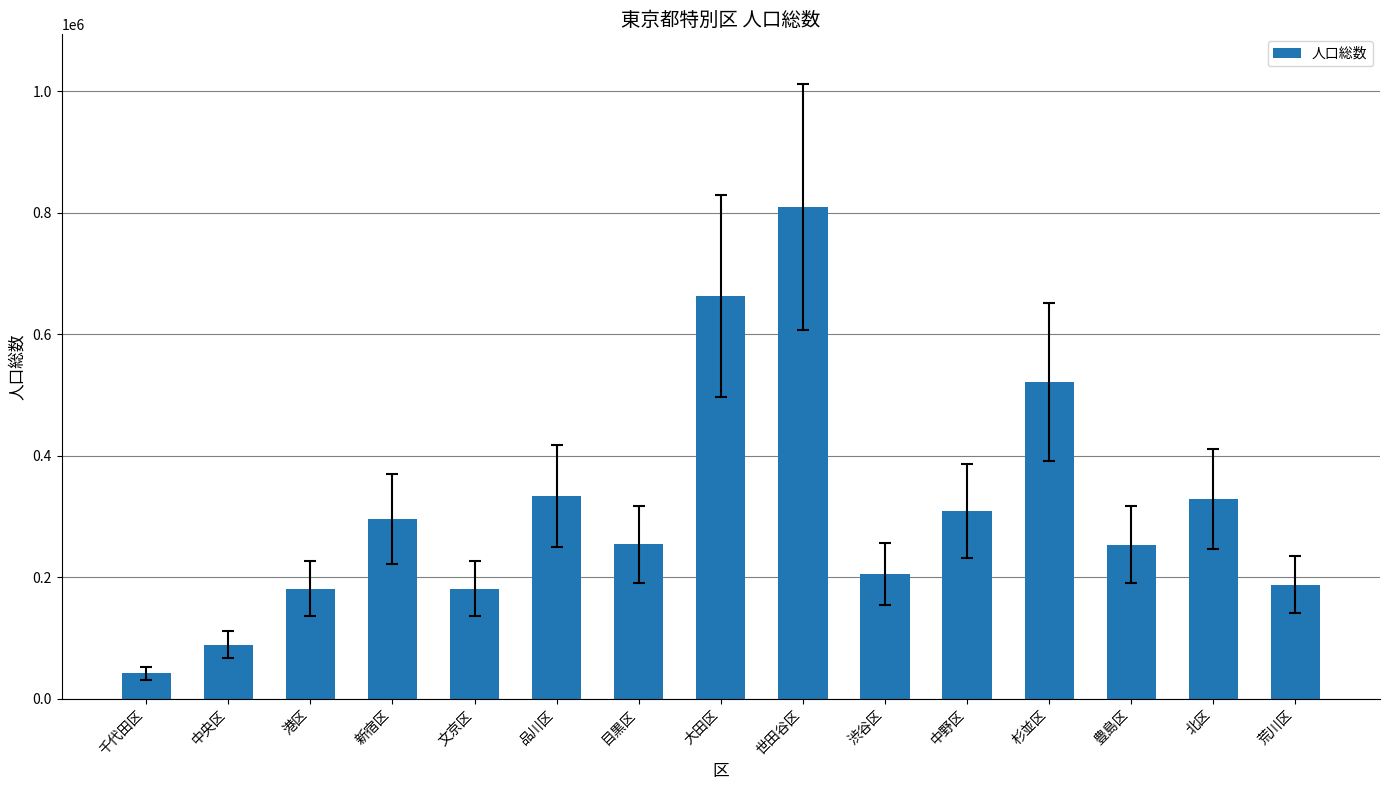

Between 大田区 and 中野区, which is larger?

大田区